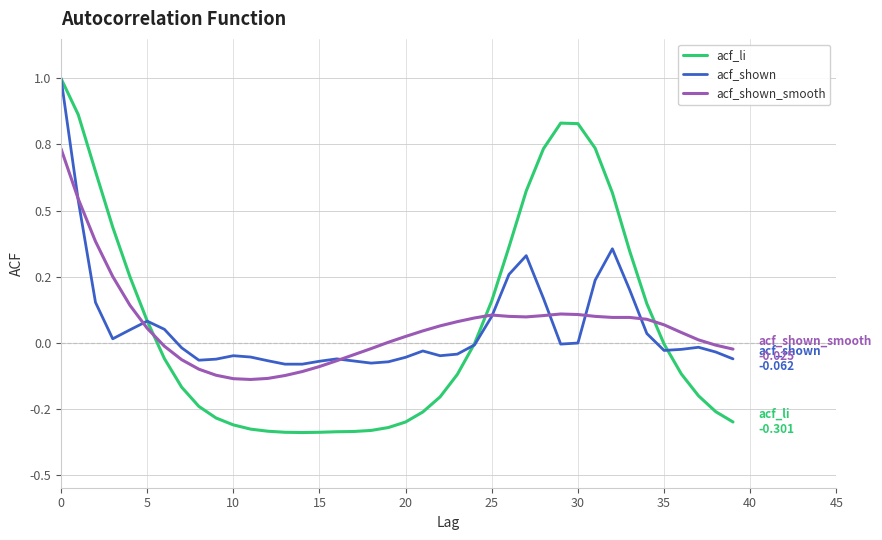

Is this an area chart (filled region under the line)?

No